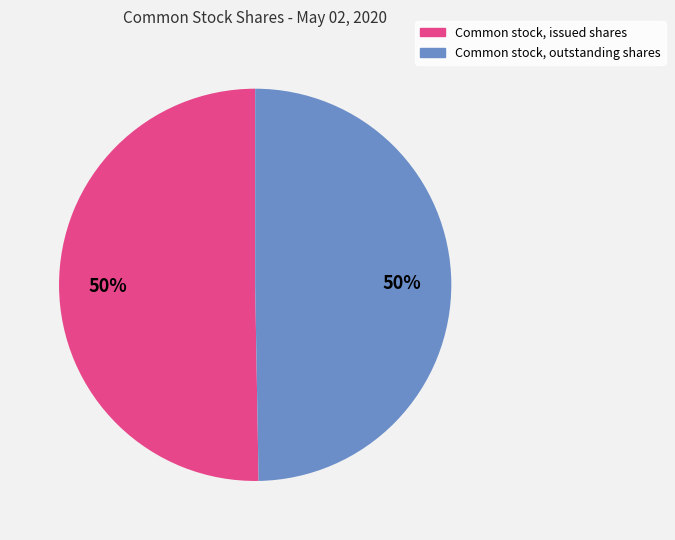

The Common stock, issued shares slice represents 55% of the pie. True or false?

False